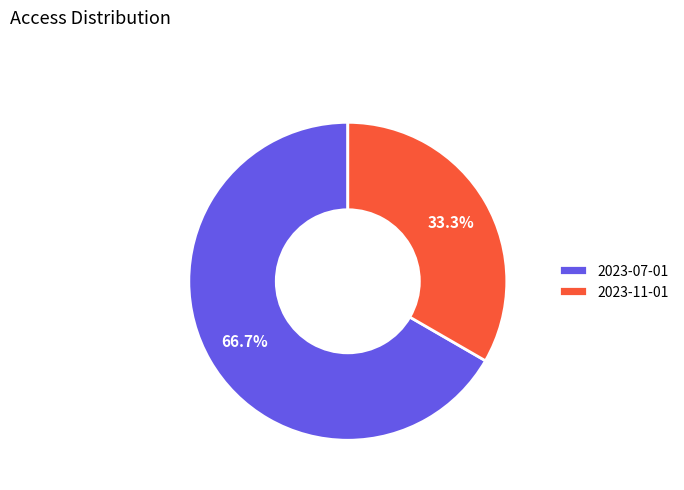

Does 2023-07-01 account for over 50% of the chart?

Yes